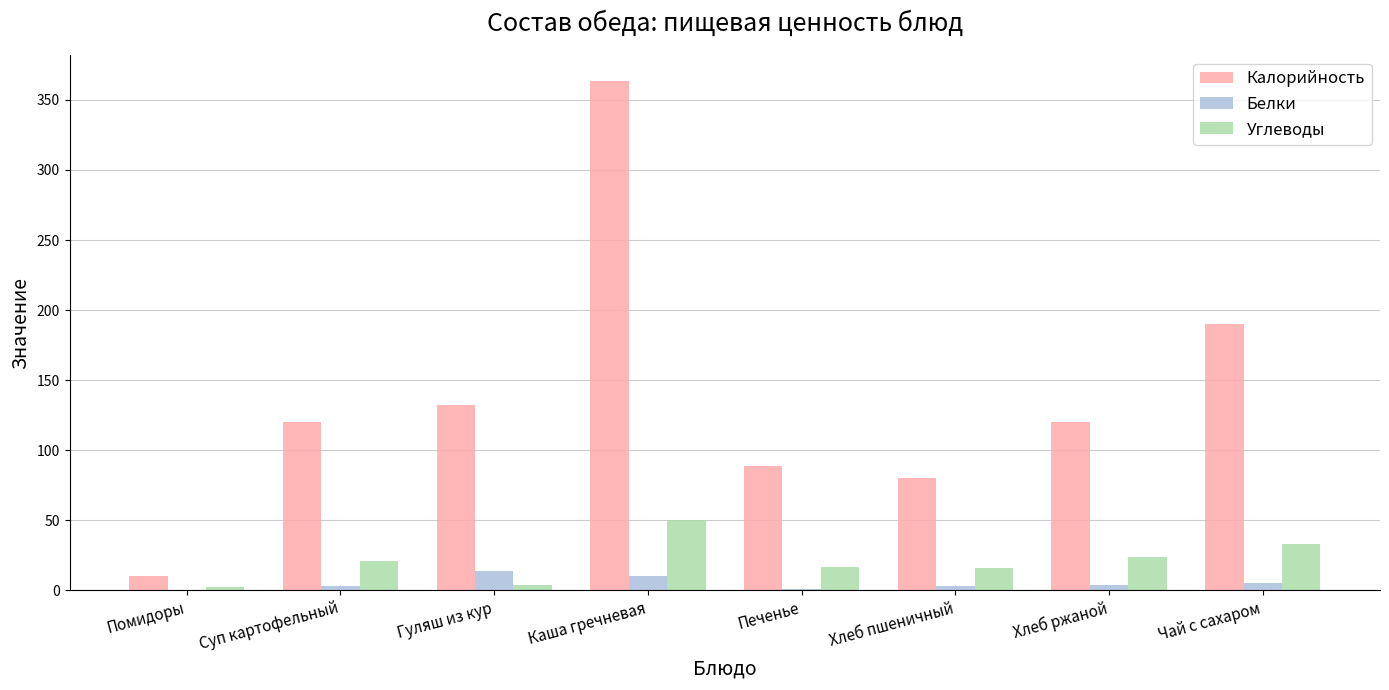

Between Печенье and Хлеб ржаной, which series saw the biggest shift?

Калорийность